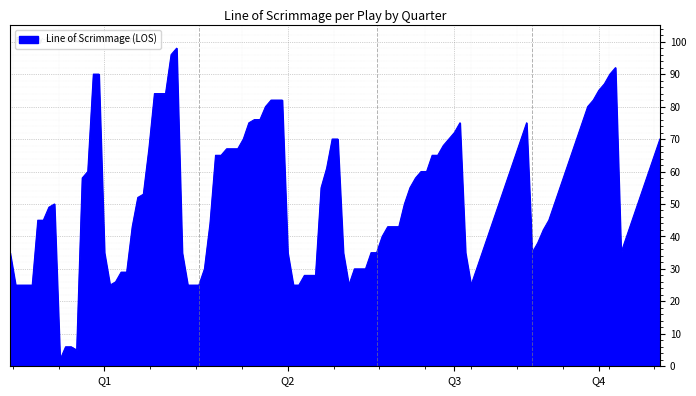

What is the difference between the maximum and minimum values?

96